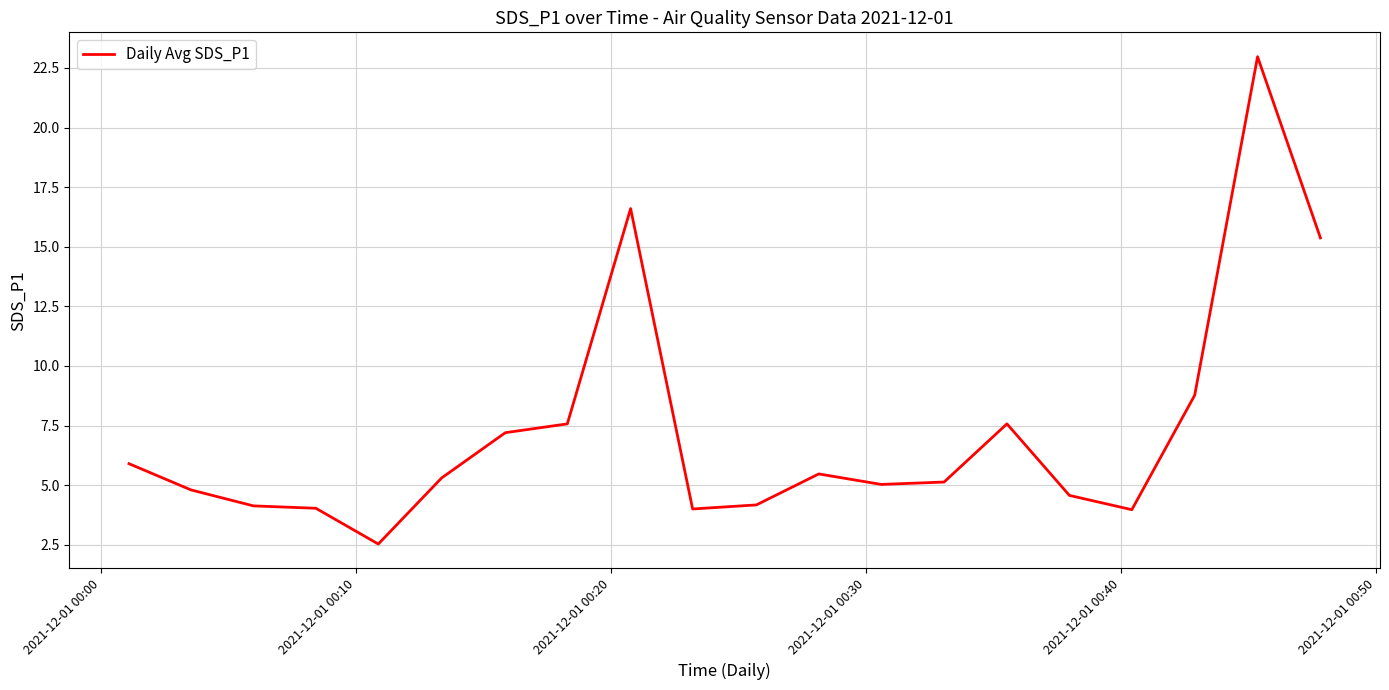

What is the smallest value displayed?

2.5